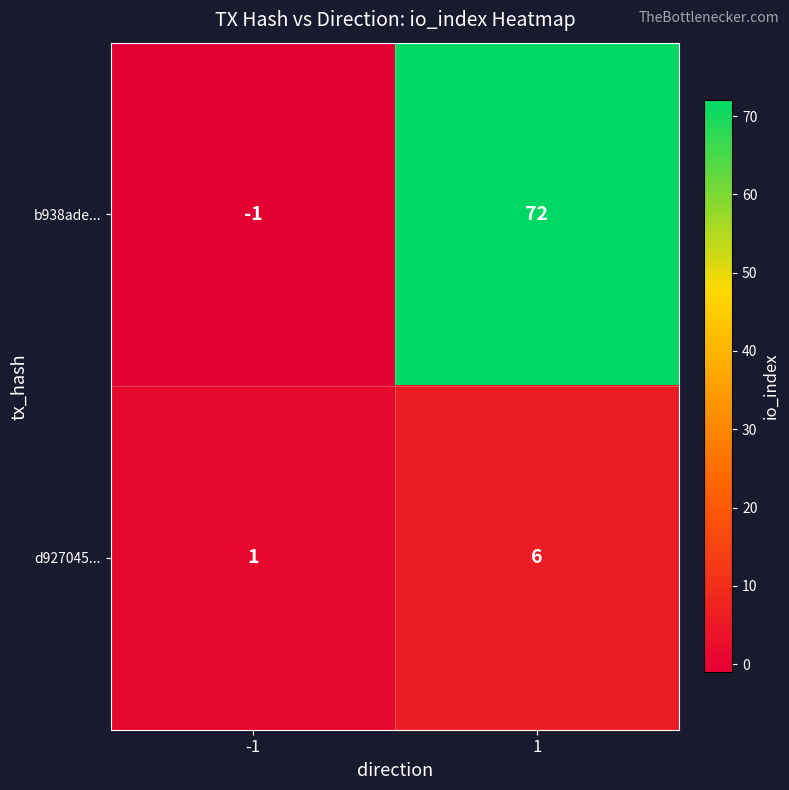

At which category does the chart reach its peak across all series?

1